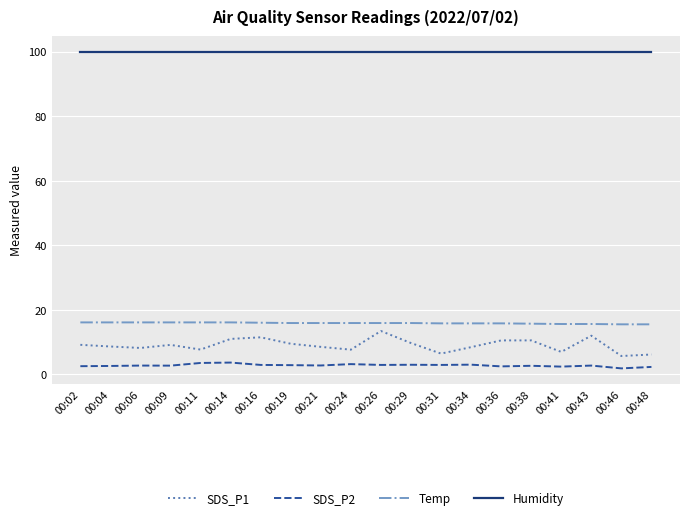

What is the minimum value for SDS_P2?

1.9